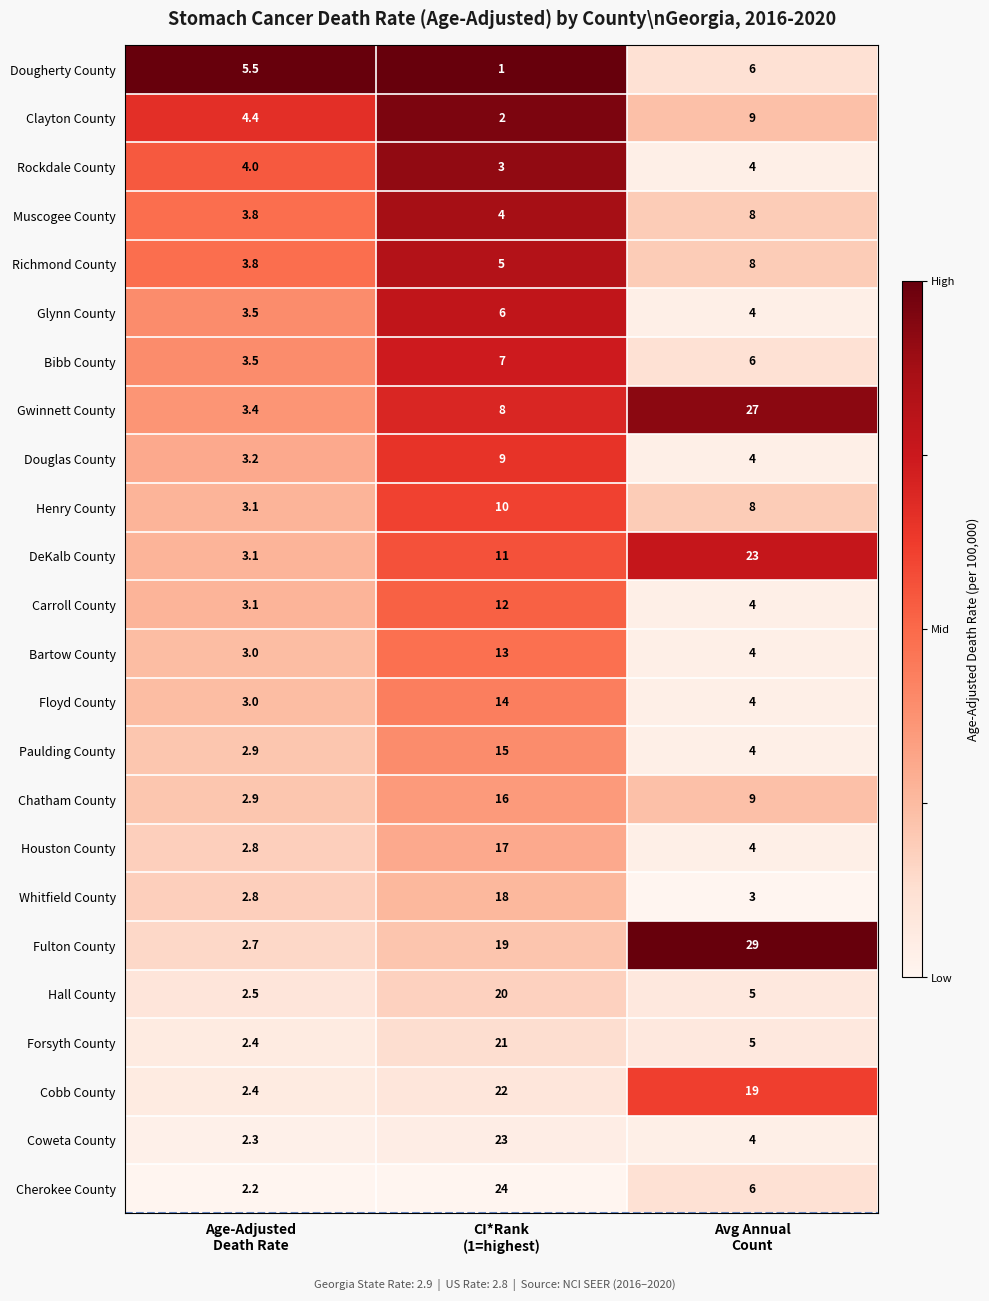

Count the number of categories in the chart.

3